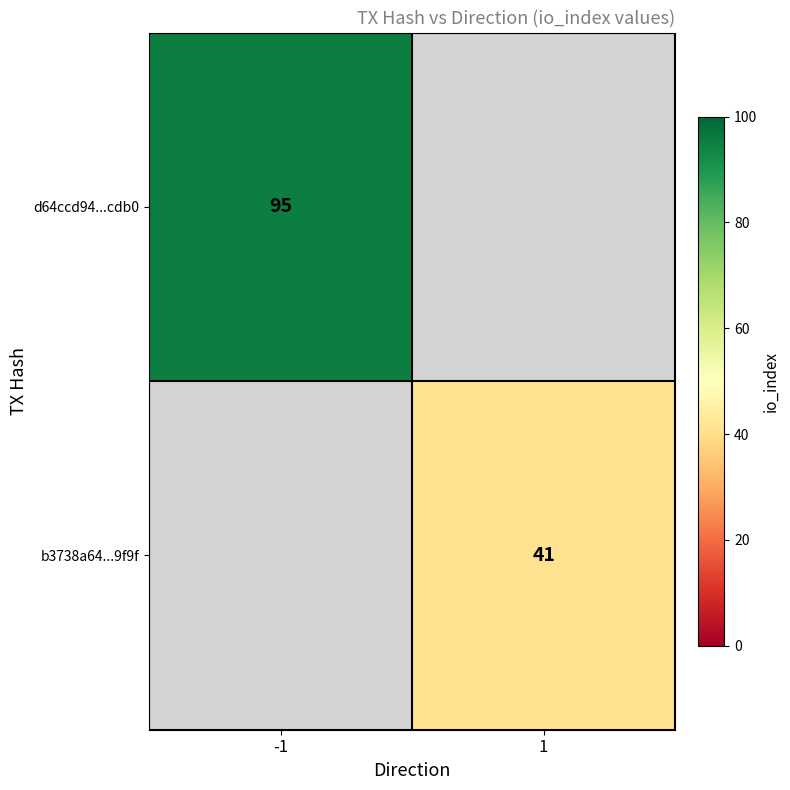

The value of d64ccd94...cdb0 at -1 is 95. True or false?

True